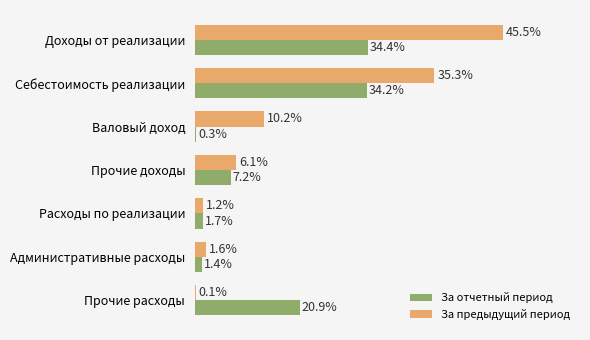

What are all the series names shown in the legend?

За отчетный период, За предыдущий период